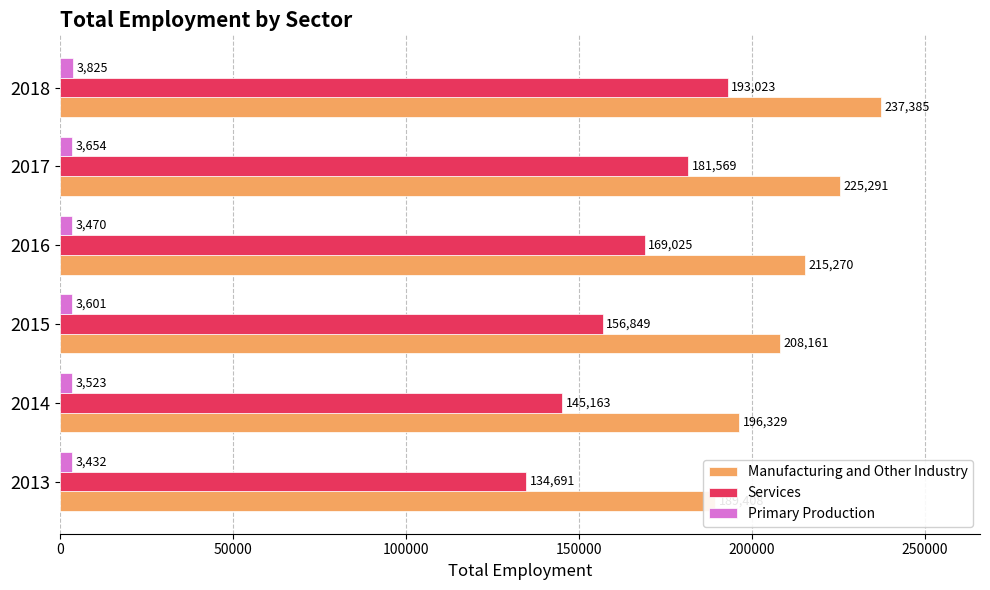

At how many categories does at least one series exceed 233399?

1